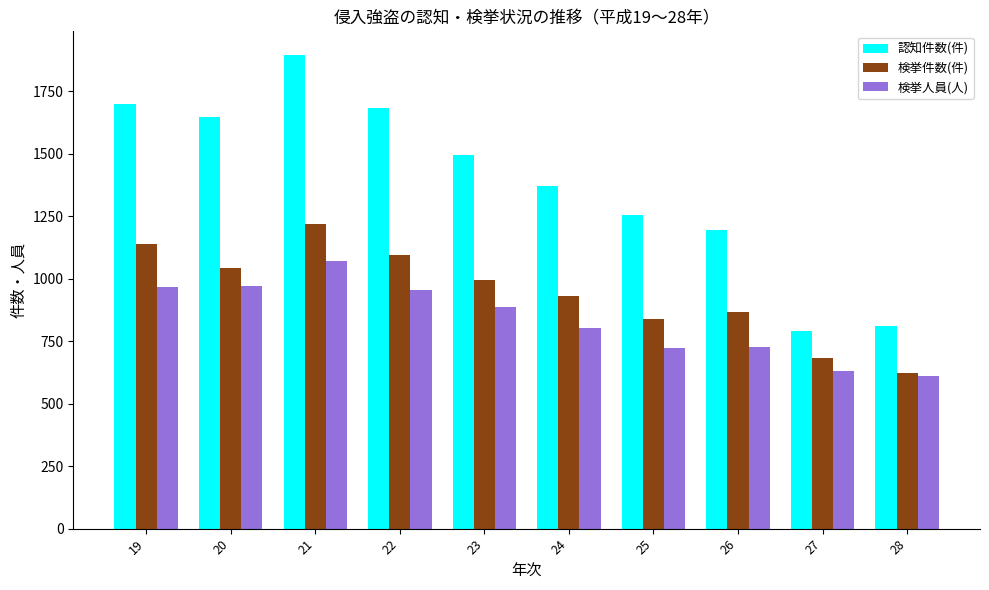

At which category is the sum across all series the highest?

21